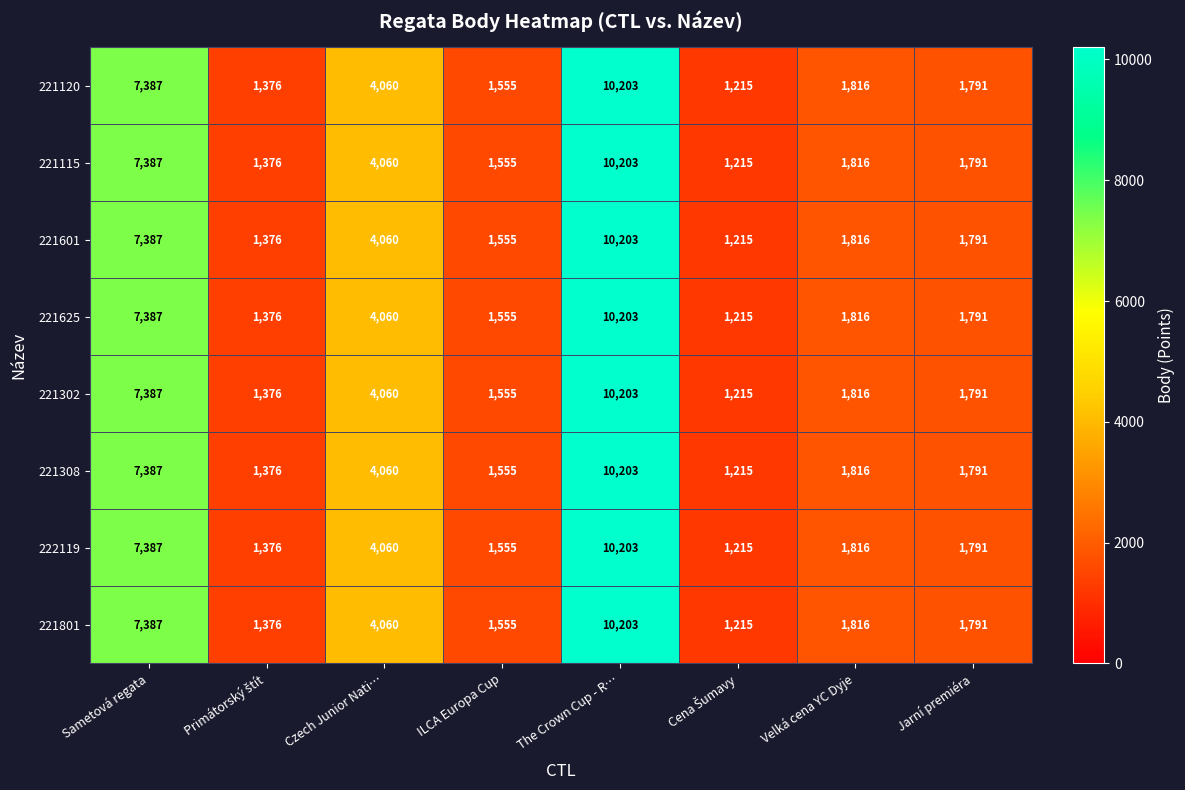

What is the total value across all series at Czech Junior Nati…?

32480